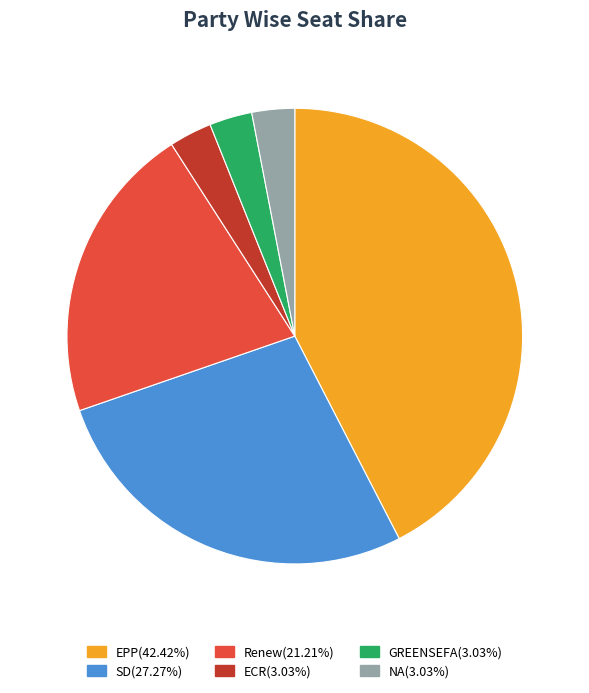

How many segments does this pie chart have?

6